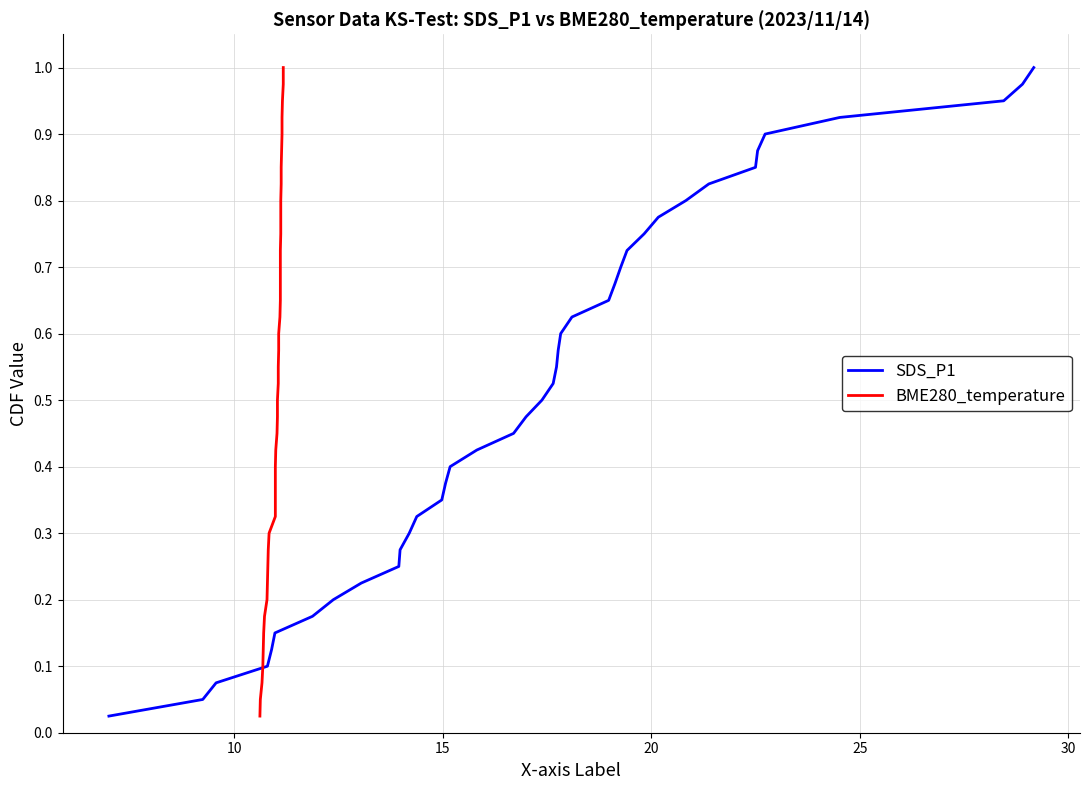

True or false: BME280_temperature has more than 2 points higher than both neighbors.

False